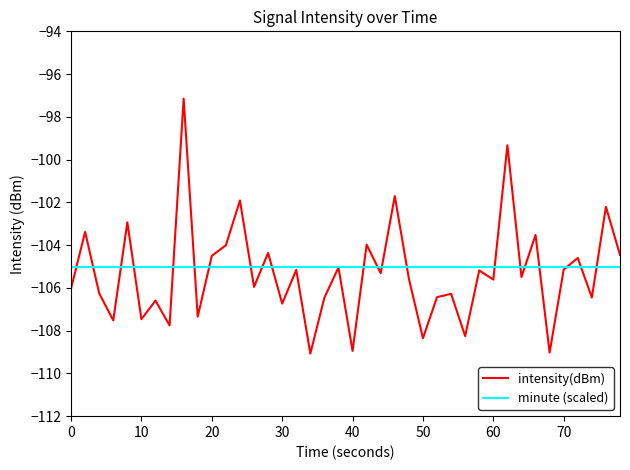

List the series in order of their peak value, highest first.

intensity(dBm), minute (scaled)